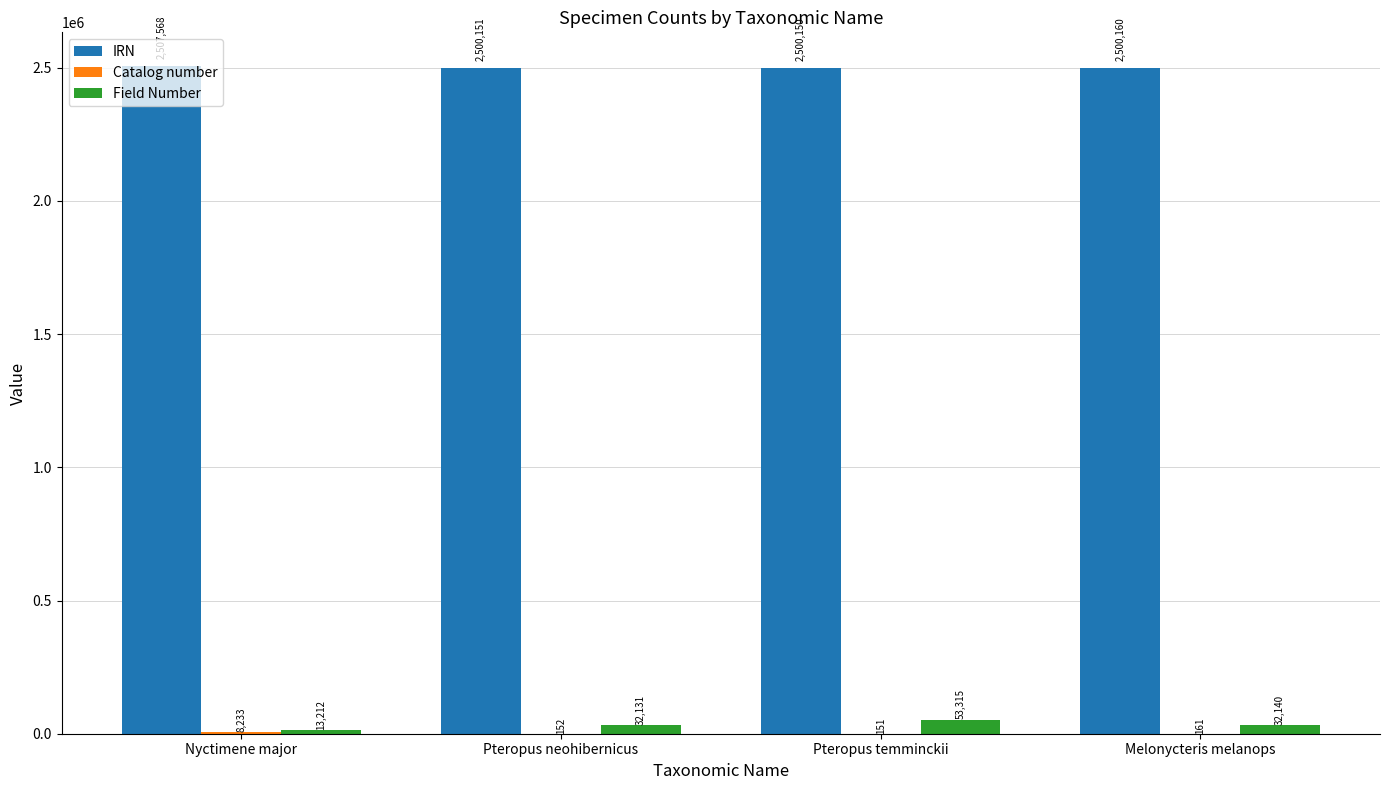

Which category has the highest value across all series?

Nyctimene major